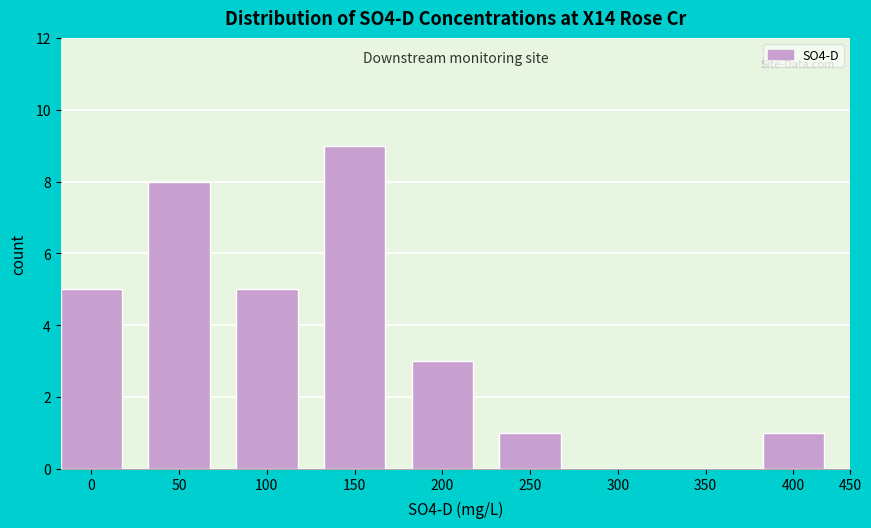

Reading left to right, what are all the values shown in this chart?

0=5	50=8	100=5	150=9	200=3	250=1	300=0	350=0	400=1